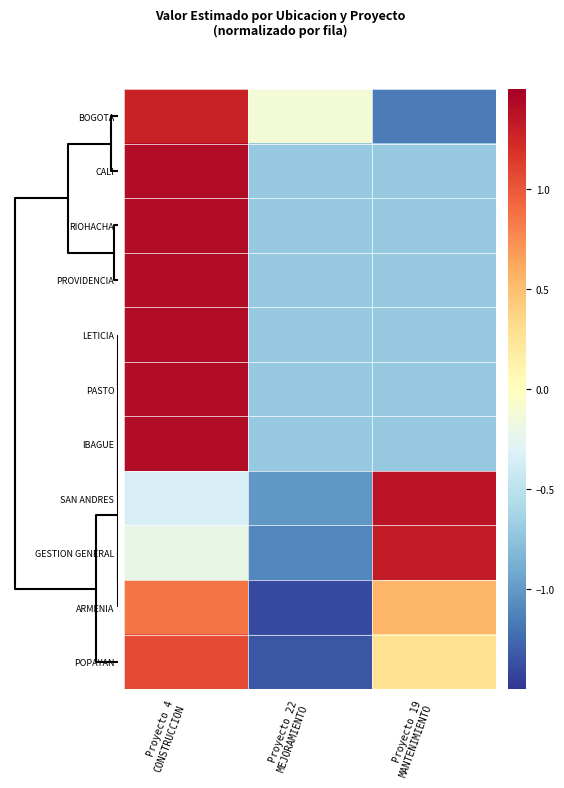

How many data points does each series have?

3